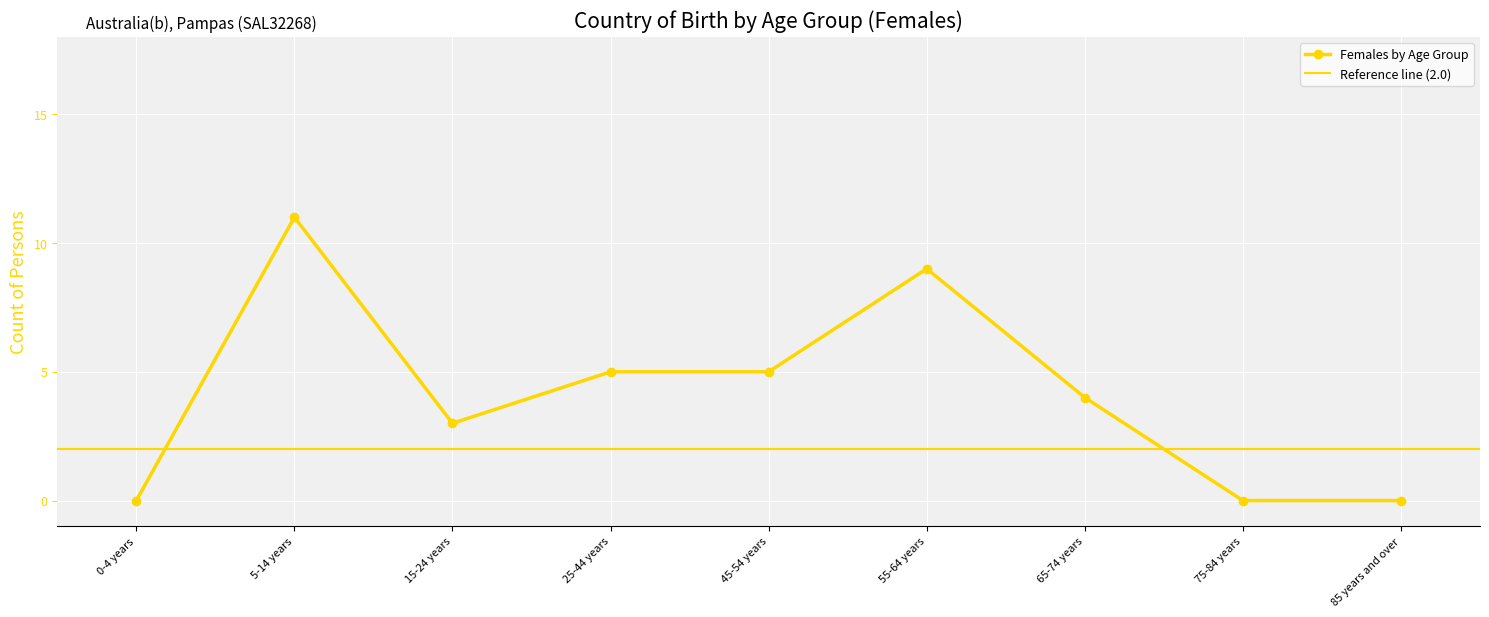

Reading left to right, what are all the values shown in this chart?

0-4 years=0	5-14 years=11	15-24 years=3	25-44 years=5	45-54 years=5	55-64 years=9	65-74 years=4	75-84 years=0	85 years and over=0